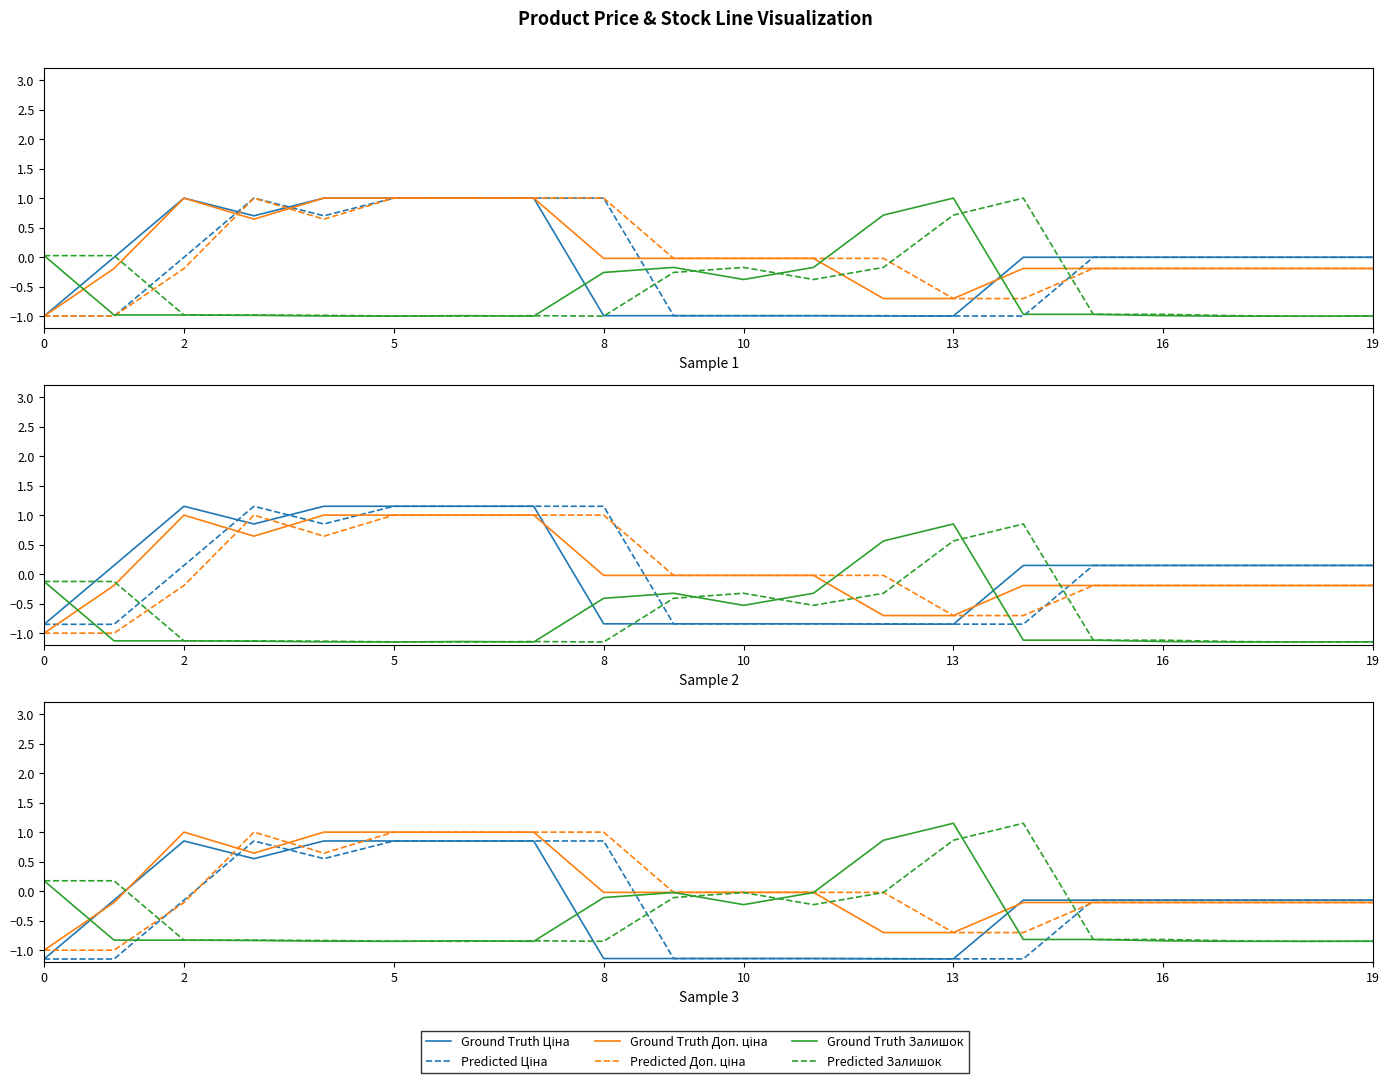

How many values in Predicted Доп. ціна are above zero?

6